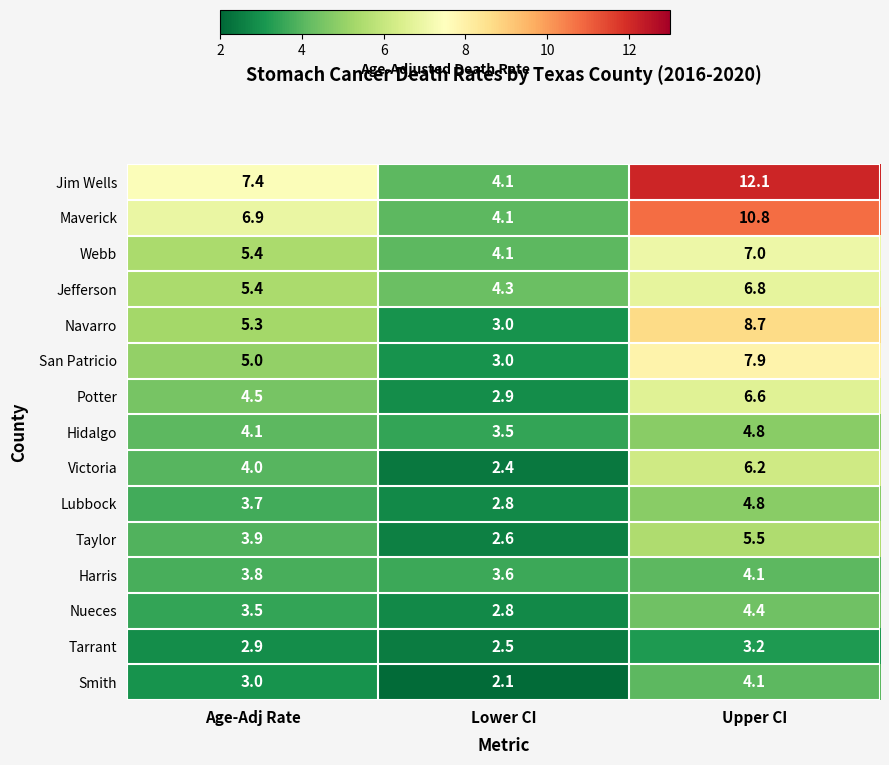

What is the difference between the highest and lowest values at Age-Adj Rate?

4.5